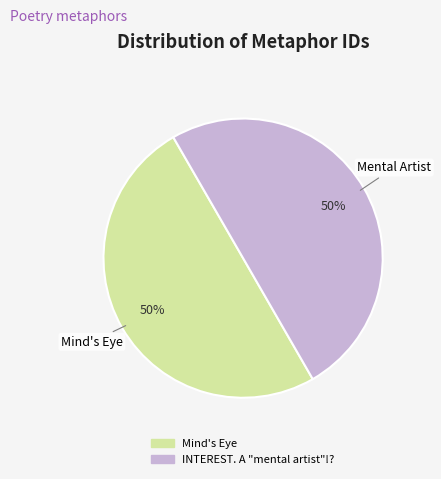

To the nearest percent, what percentage of the pie is INTEREST. A "mental artist"!??

50%